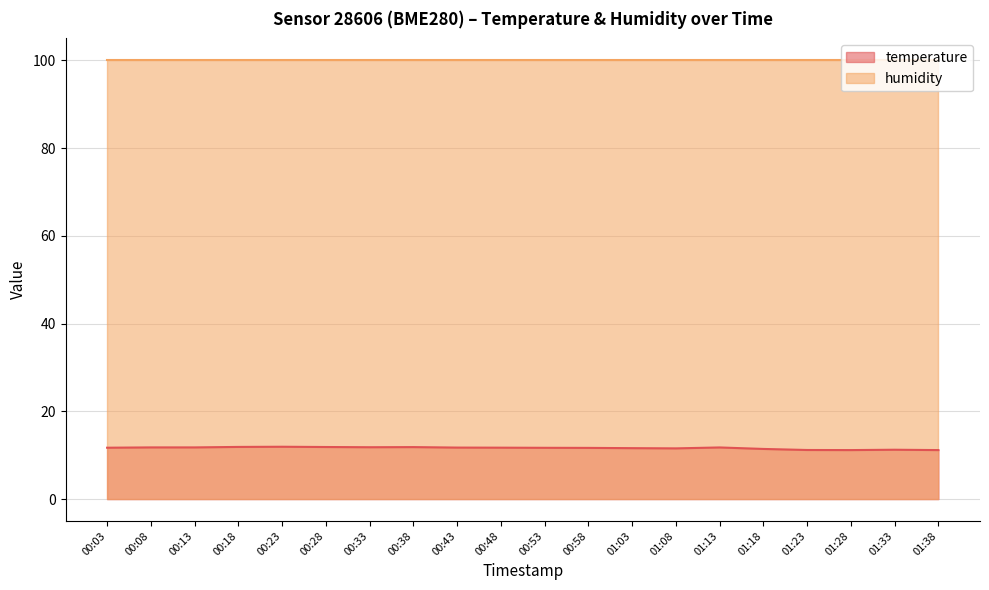

What is the maximum value shown in the chart?

100.0